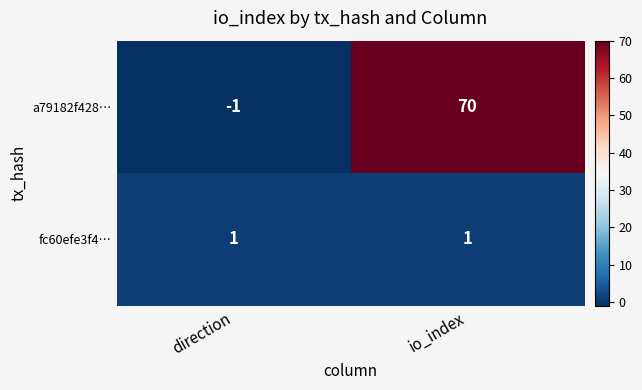

Read the a79182f428… value at io_index, to the nearest 5.

70